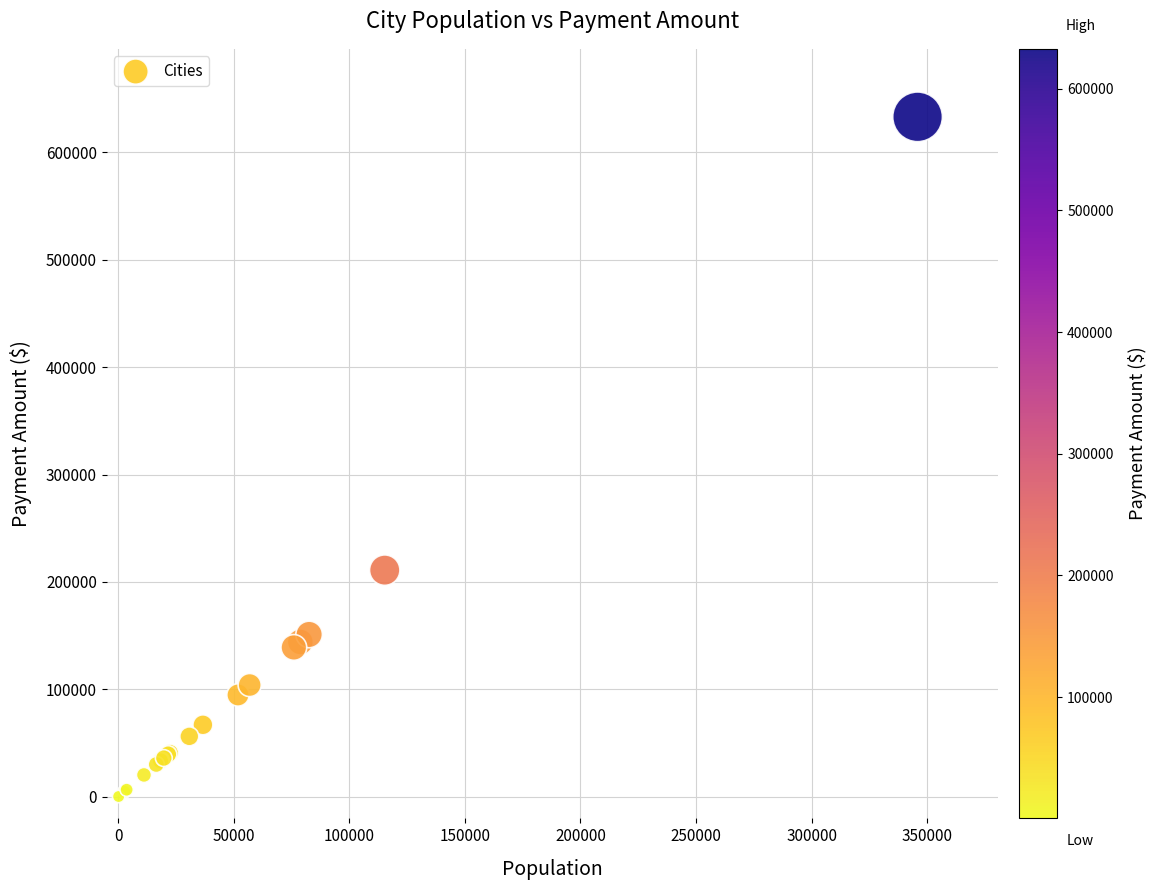

What Y value in the scatter plot is closest to 316597?

211013.3